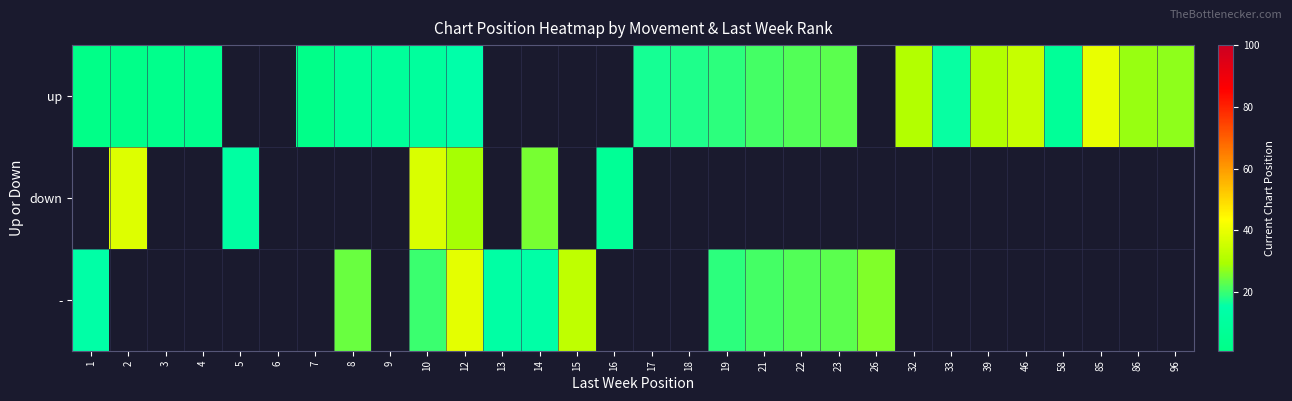

At which label does up first exceed 8?

9